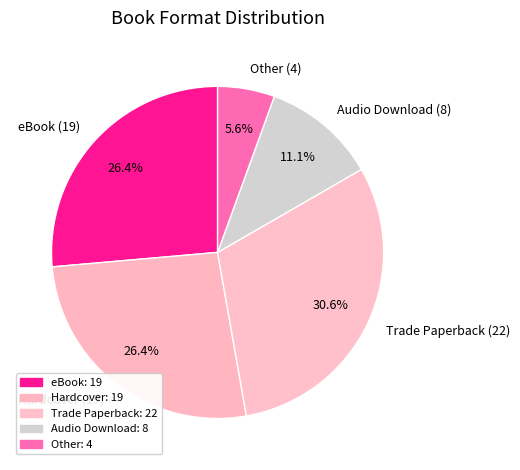

Does Hardcover account for over 50% of the chart?

No